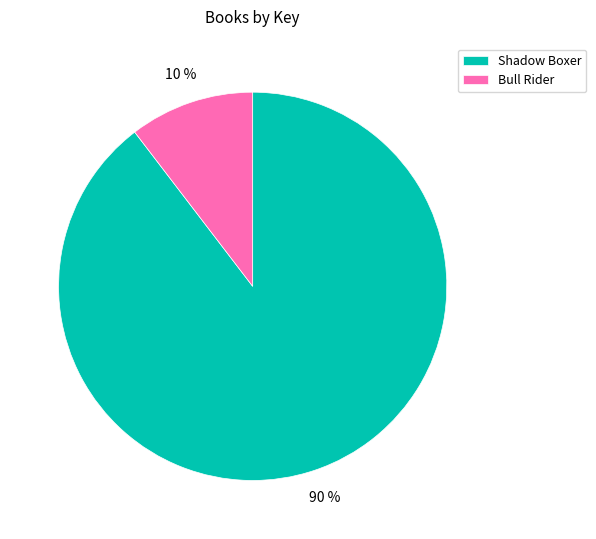

To the nearest percent, what is the average slice percentage?

50%